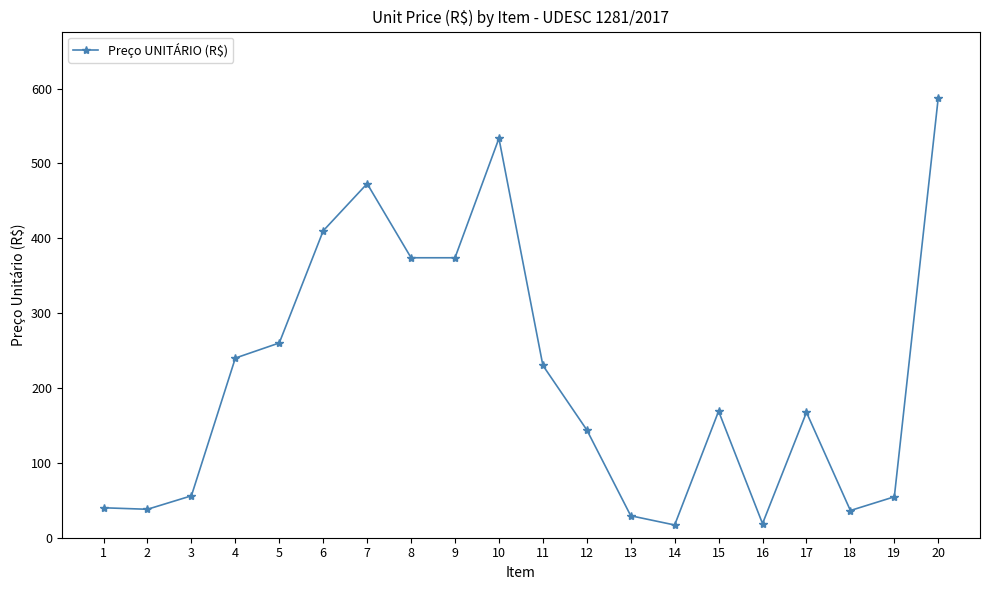

How many points are higher than both their immediate neighbors (excluding endpoints)?

4